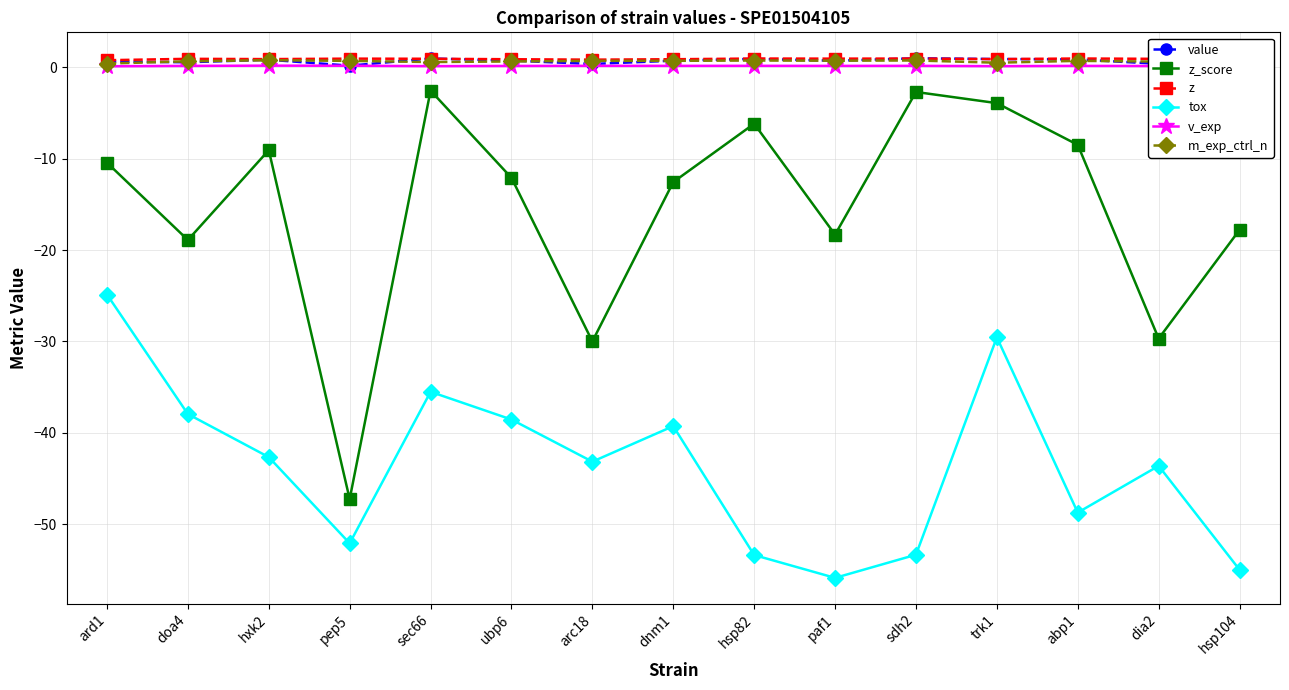

What are all the series names shown in the legend?

value, z_score, z, tox, v_exp, m_exp_ctrl_n